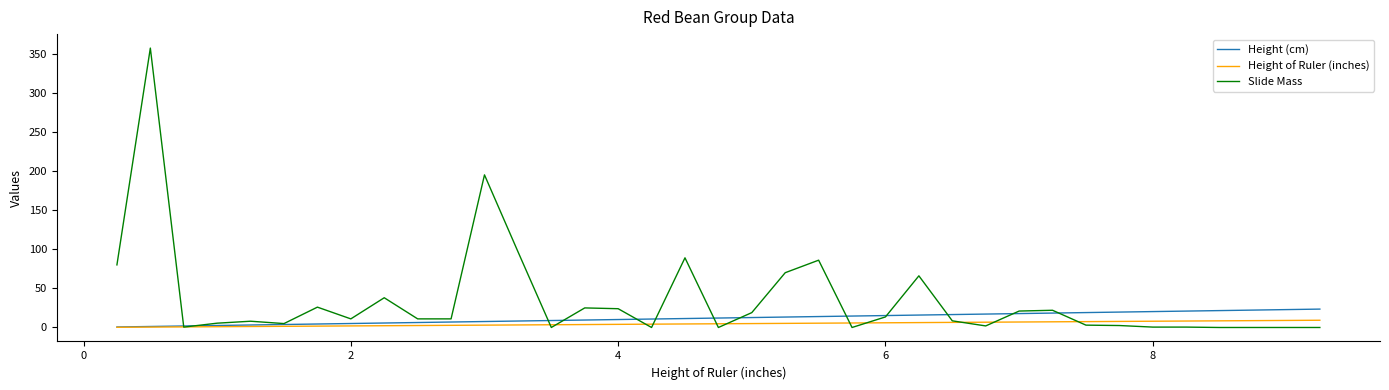

Count the number of data series in this chart.

3